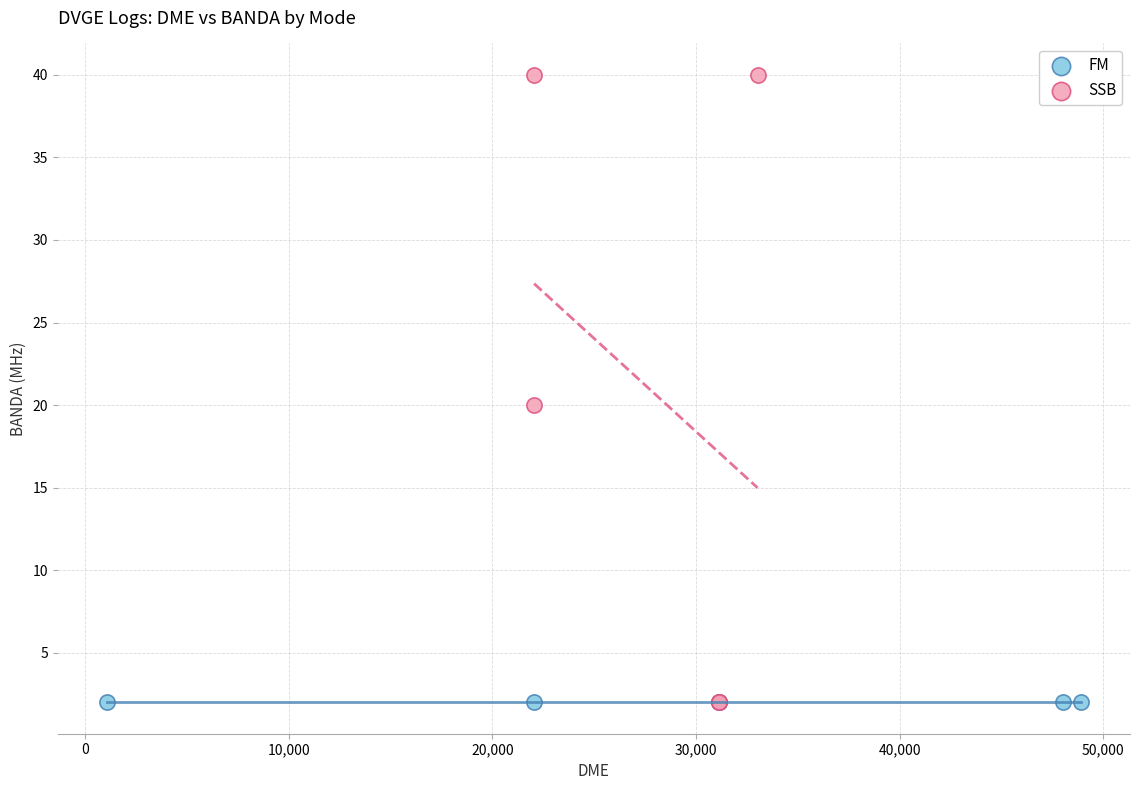

Which series contains the highest Y value?

SSB